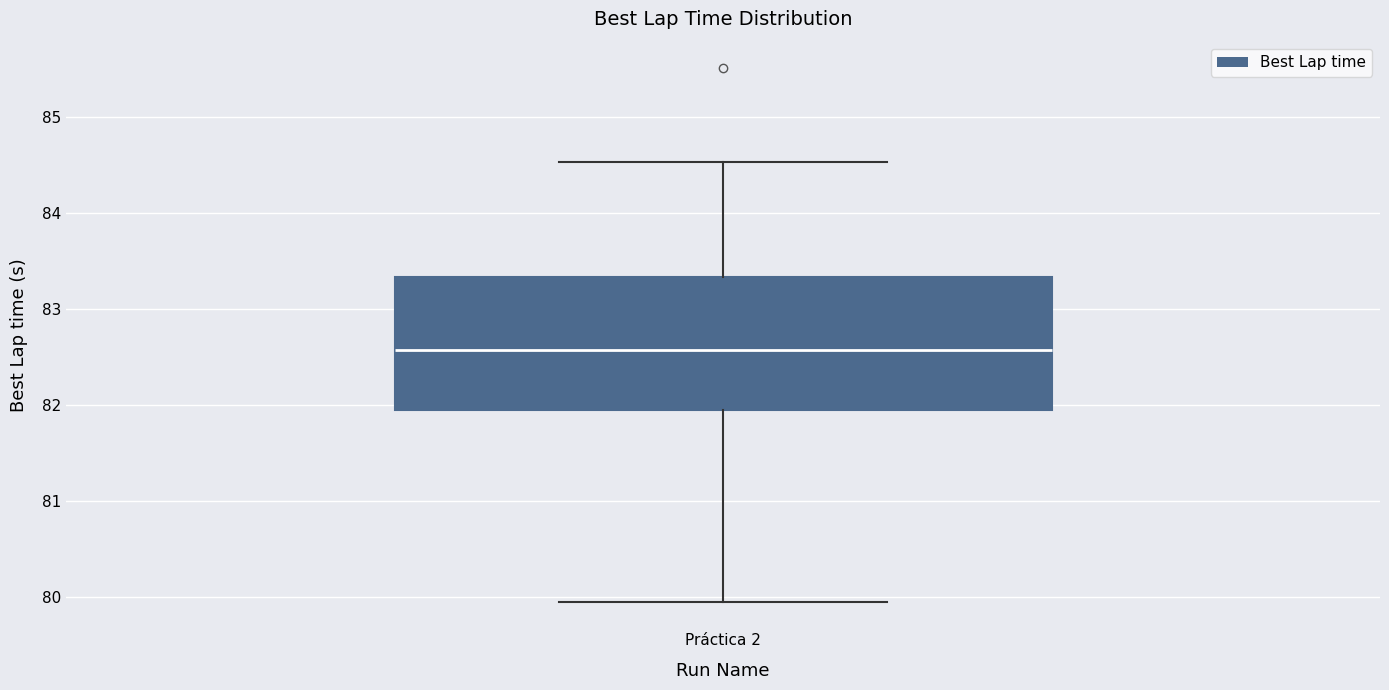

Transcribe this box plot: give where the median line is, the range the box spans, and where the two whiskers end, as read against the y-axis. The values are not printed on the chart, so give them approximately, as read against the axis.

median 82.6, box 81.9 to 83.3, whiskers 79.9 to 84.5